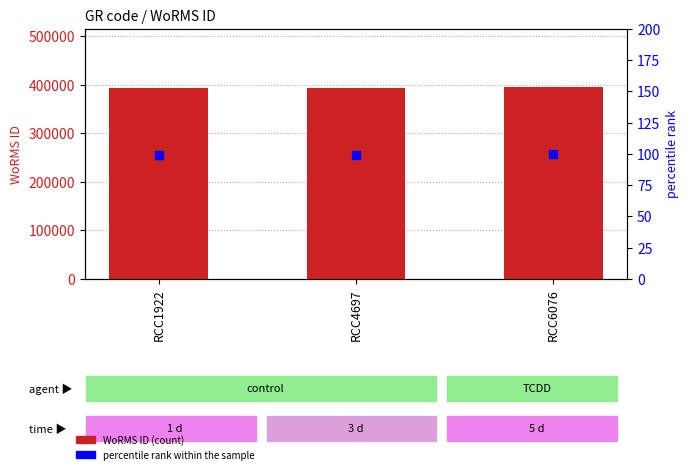

At how many categories does at least one series exceed 167281?

3